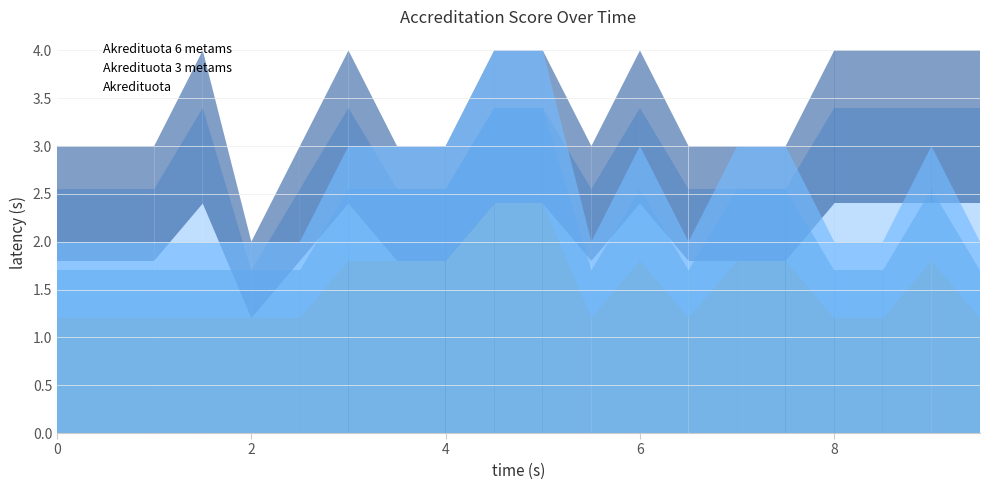

What is the greatest value displayed?

4